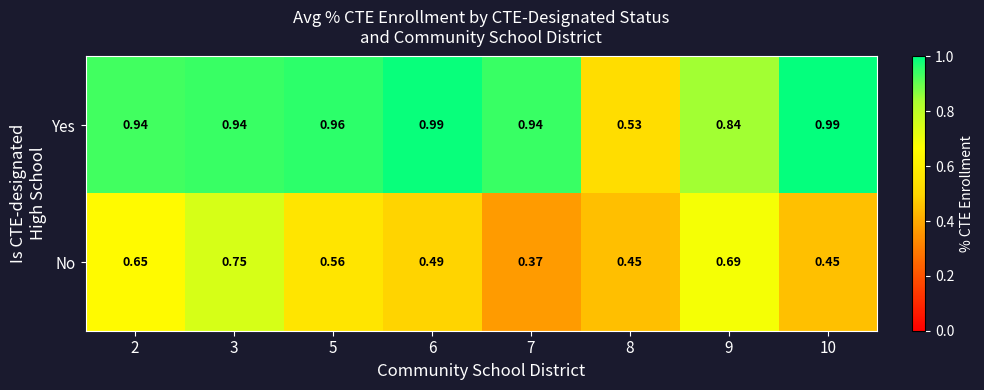

List the series in order of their peak value, highest first.

Yes, No